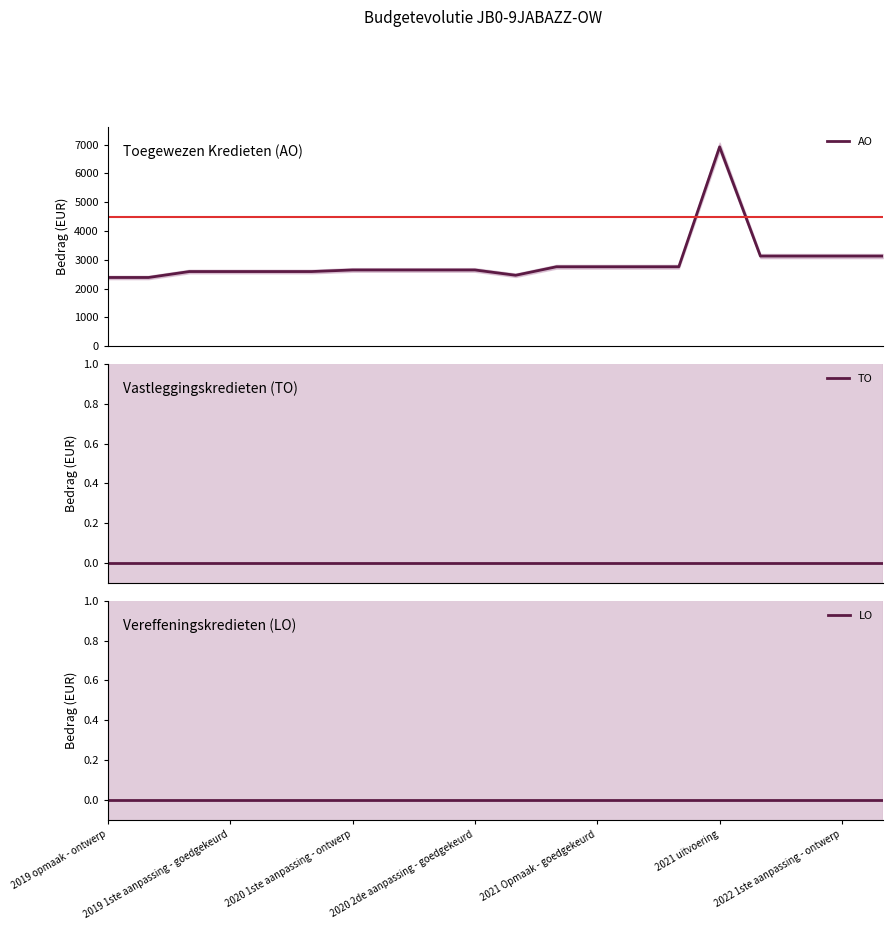

At 2022 1ste aanpassing - ontwerp, list the series in order from largest to smallest.

AO, TO, LO